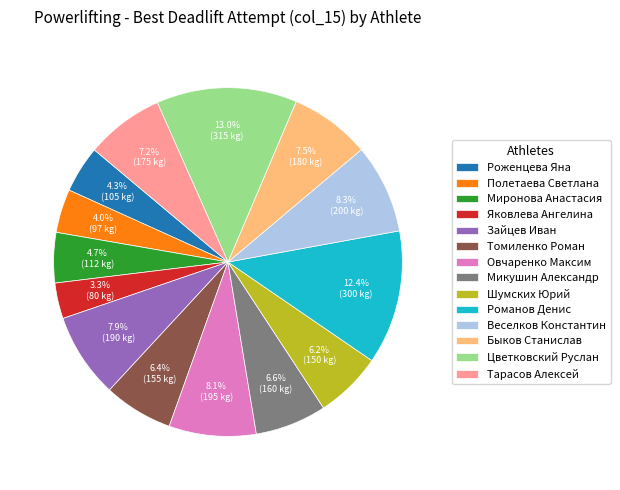

To the nearest percent, what is the difference between the Микушин Александр and Веселков Константин slice percentages?

2%